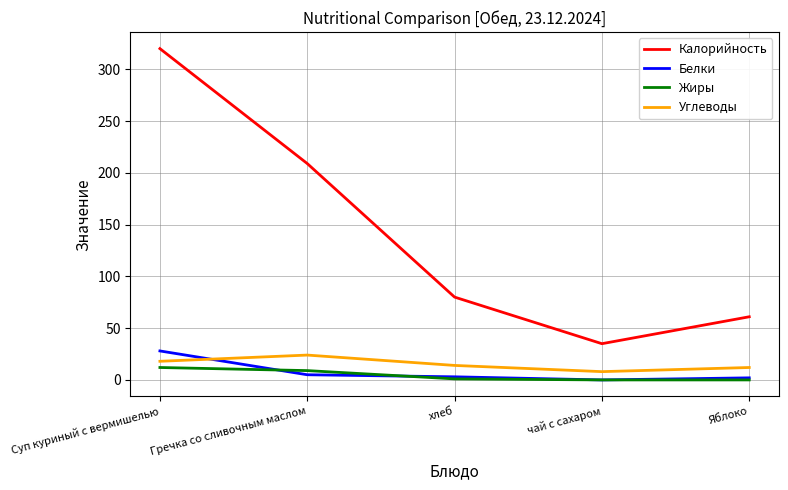

At which category is the sum across all series the highest?

Суп куриный с вермишелью